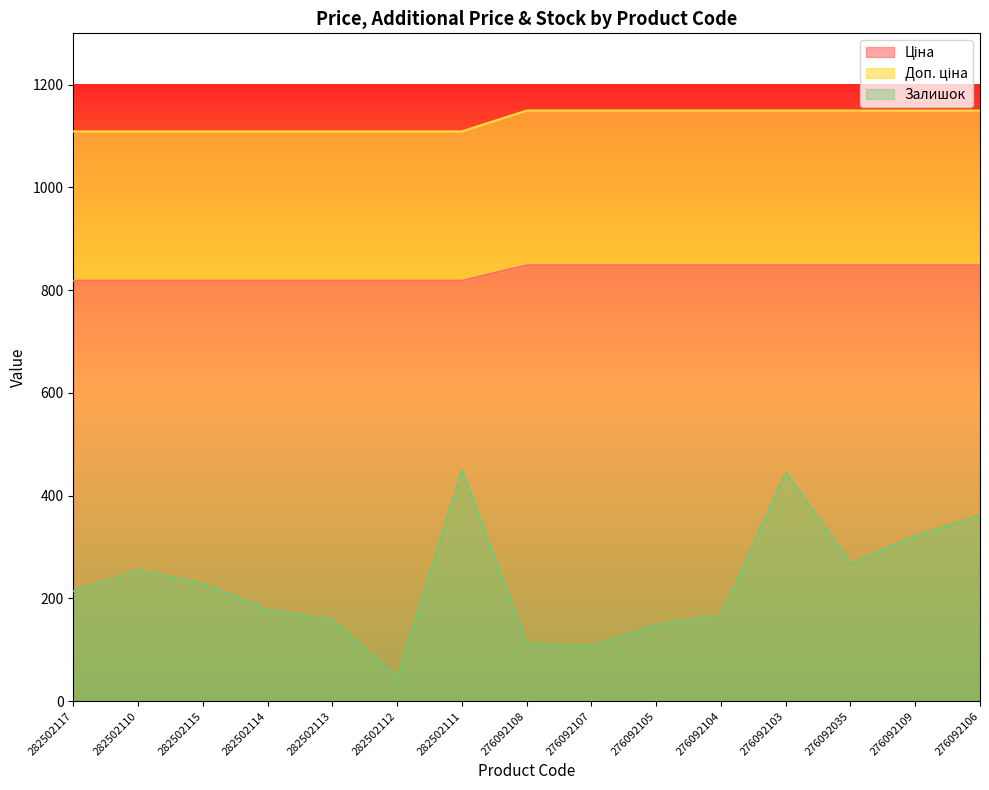

How many data points does each series have?

15